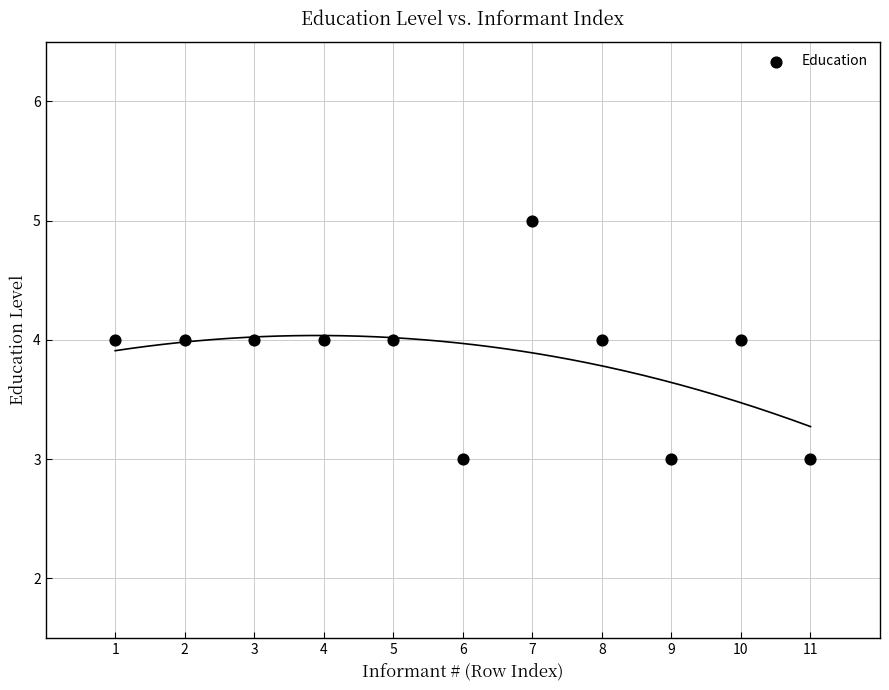

What is the average Y value?

4